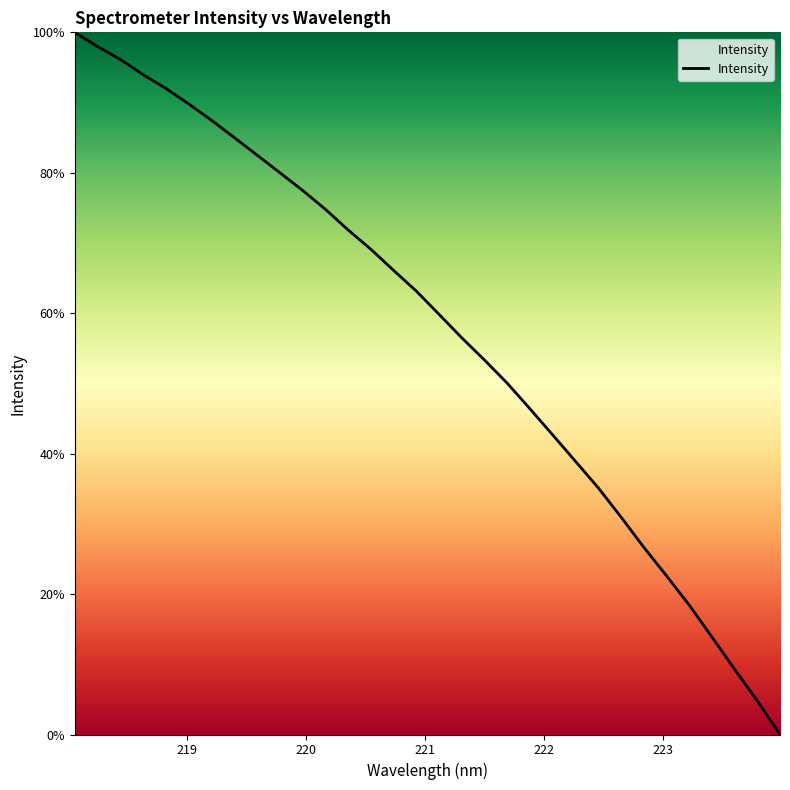

Where is the data nearest to the value 50?

221.6902